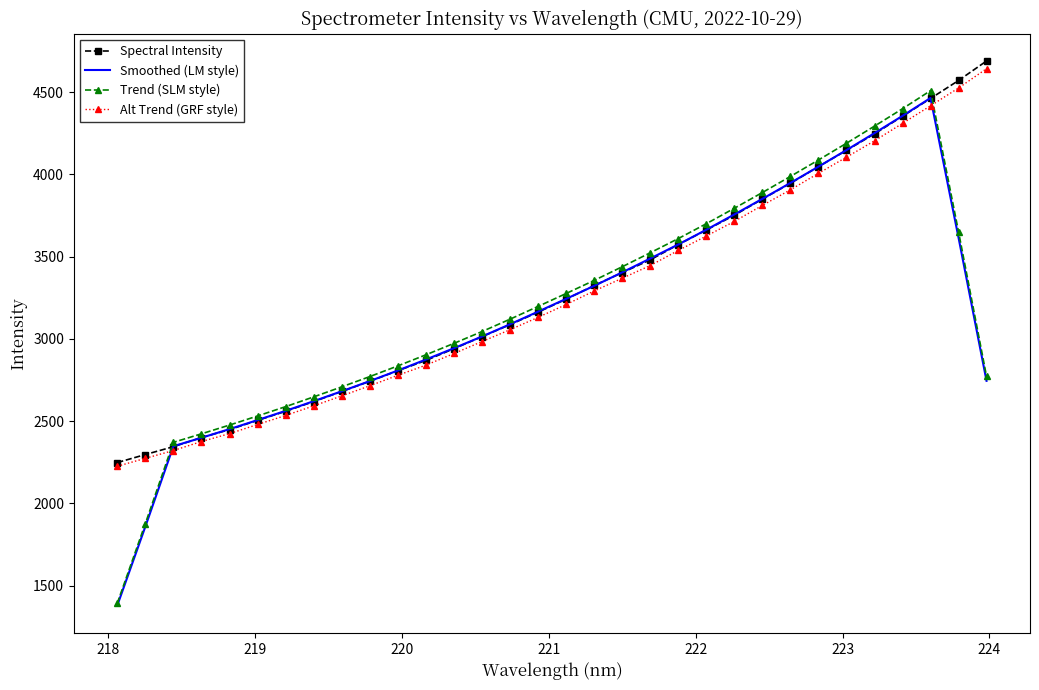

What is the greatest value displayed?

4690.2